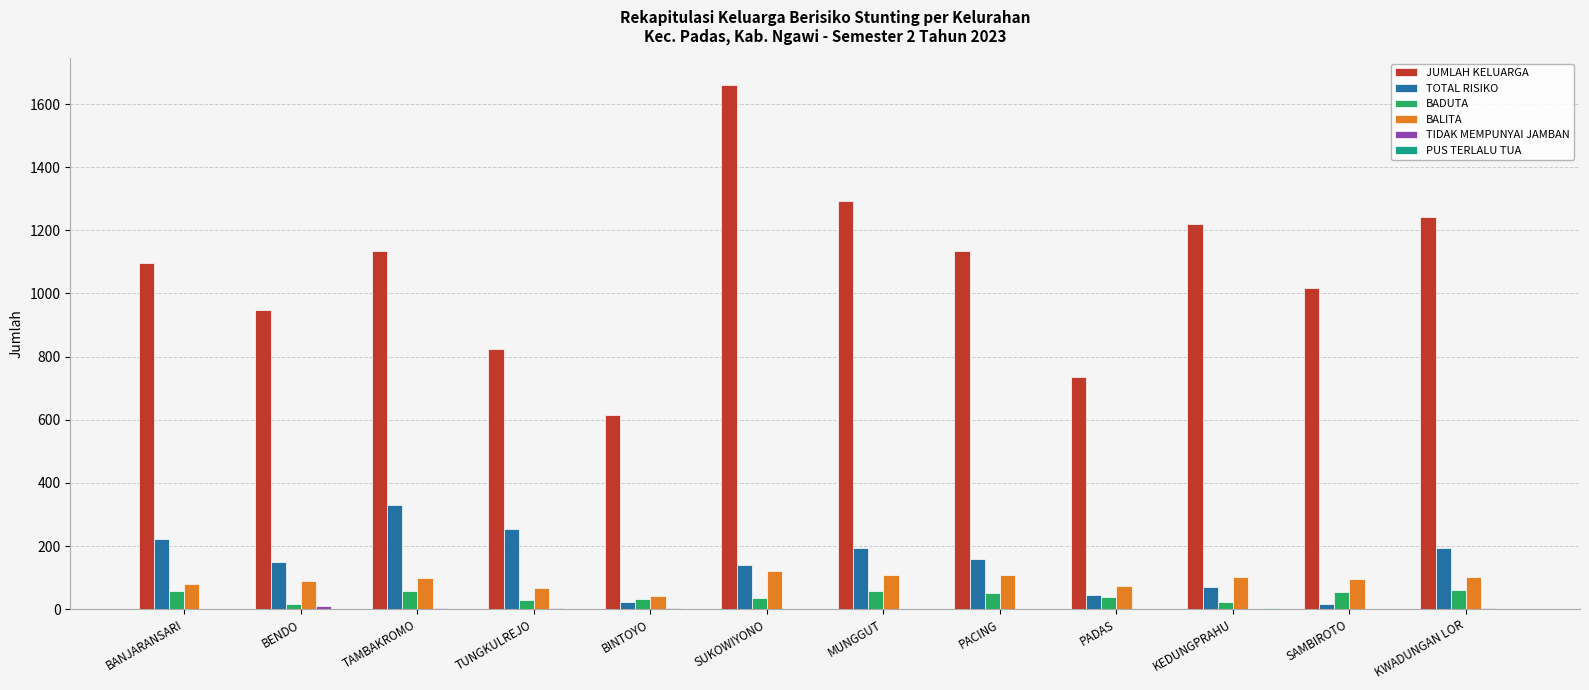

The BALITA series shows 154 at TAMBAKROMO. True or false?

False